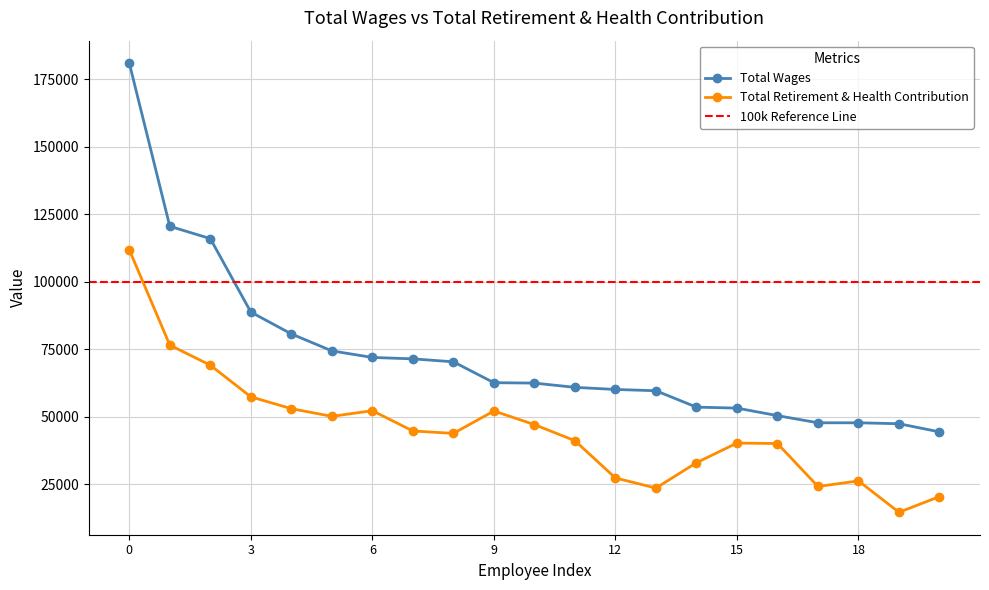

Reading right to left, what are all the values shown in this chart?

Total Wages: 44342	47367	47714	47715	50370	53156	53519	59591	60069	60851	62426	62574	70312	71408	71930	74368	80647	88761	115971	120532	181002
Total Retirement & Health Contribution: 20366	14557	26181	24110	40032	40199	32916	23521	27268	41074	47047	52084	43788	44682	52197	50105	52952	57333	69066	76504	111831